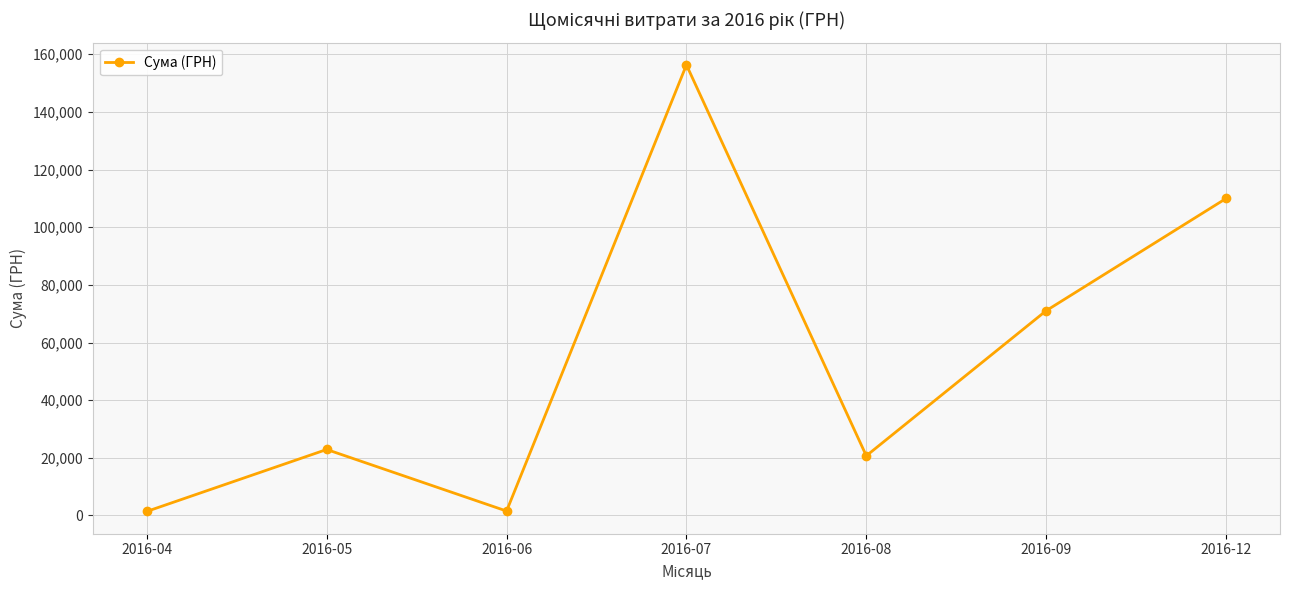

At which label is the value closest to 78855?

2016-09